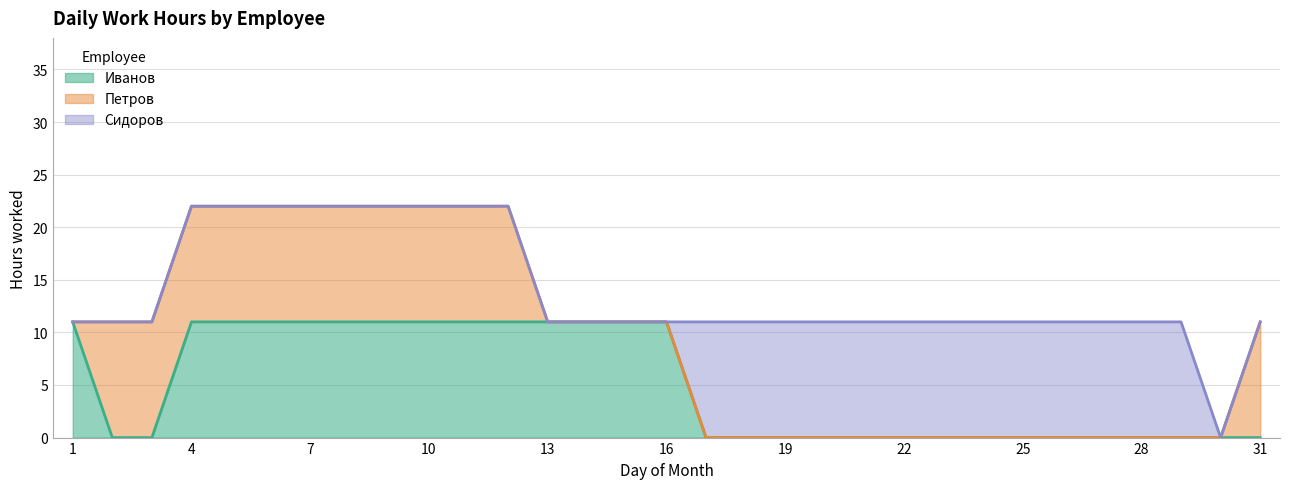

Which label corresponds to the smallest value in the chart?

2